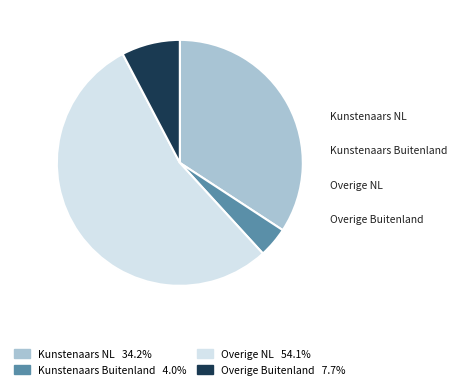

How many segments does this pie chart have?

4